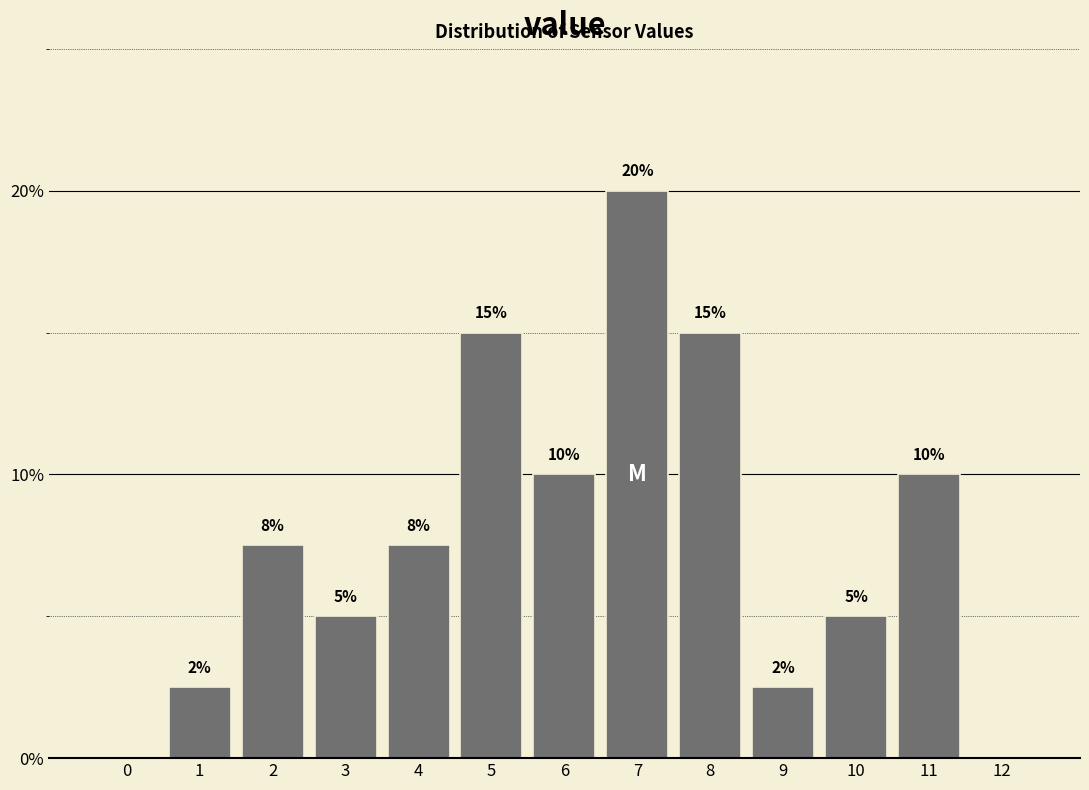

Which category has the highest value across all series?

7